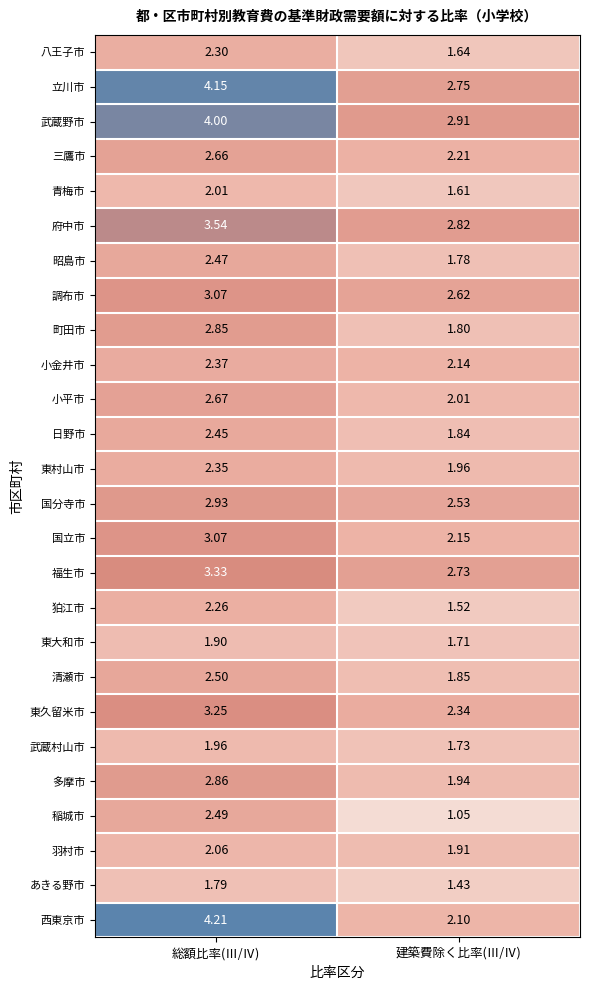

What is the total value across all series at 総額比率(Ⅲ/Ⅳ)?

71.5